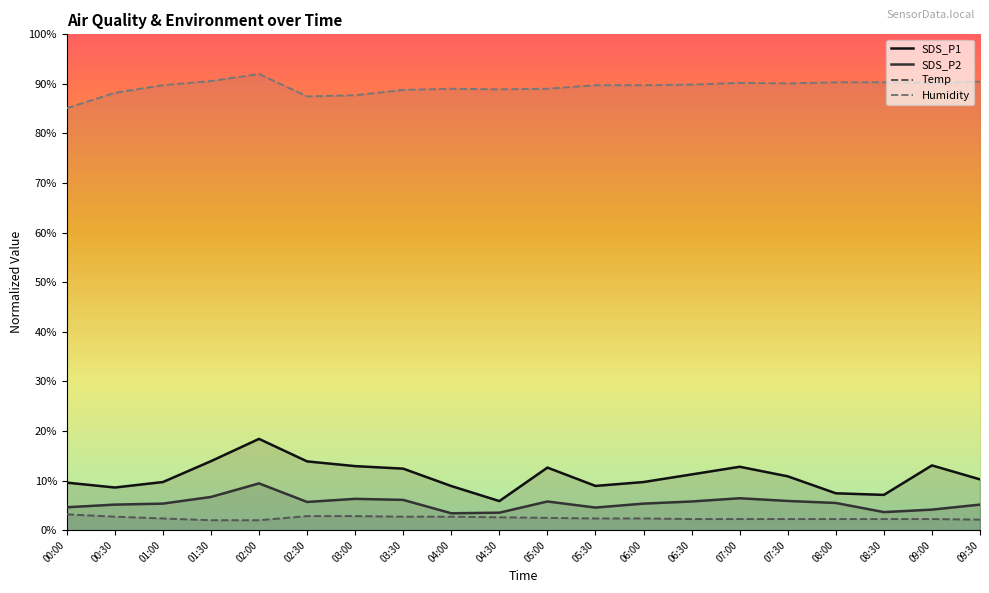

Reading left to right, list all the values displayed in this chart.

SDS_P1: 9.6	8.6	9.7	13.9	18.4	13.9	12.9	12.4	8.9	5.9	12.6	8.9	9.7	11.2	12.8	10.9	7.4	7.1	13.1	10.2
SDS_P2: 4.6	5.2	5.4	6.7	9.4	5.7	6.3	6.1	3.4	3.5	5.8	4.6	5.4	5.8	6.4	5.9	5.5	3.6	4.1	5.2
Temp: 3.2	2.7	2.4	2.0	2.0	2.8	2.8	2.7	2.7	2.6	2.5	2.4	2.4	2.2	2.2	2.2	2.2	2.2	2.2	2.1
Humidity: 85.1	88.2	89.7	90.6	92.0	87.5	87.7	88.8	89.0	88.9	89.0	89.7	89.7	89.9	90.2	90.1	90.3	90.3	90.2	90.5